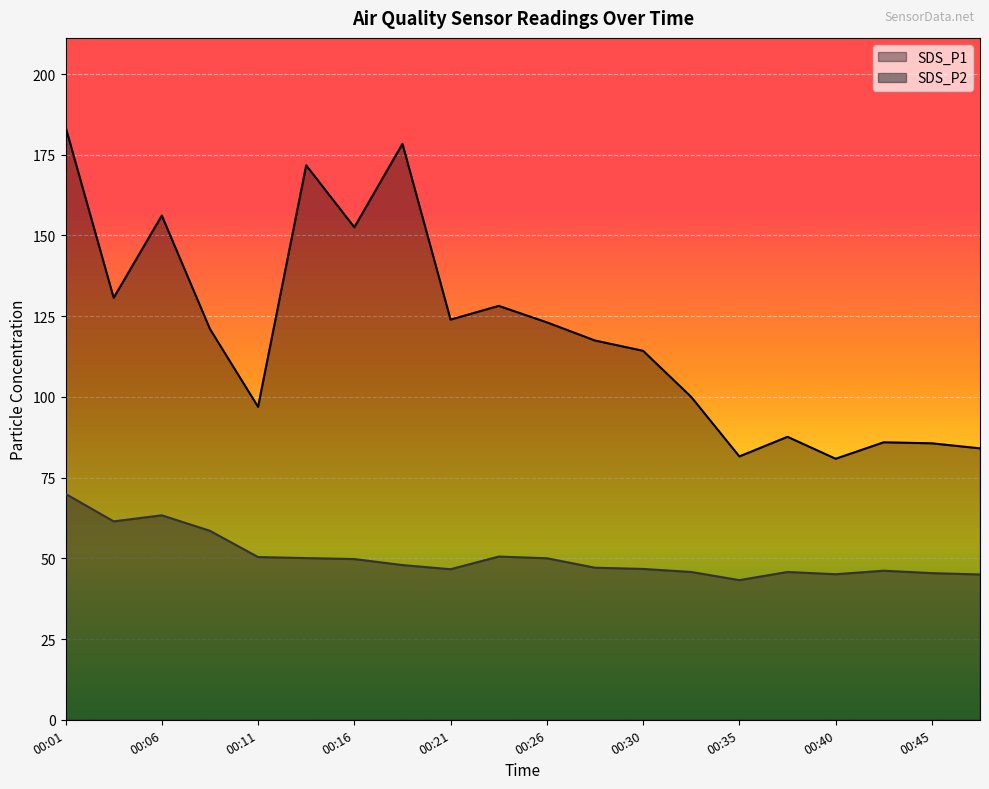

What is the value of the SDS_P1 point at the 3rd from the left?

156.2